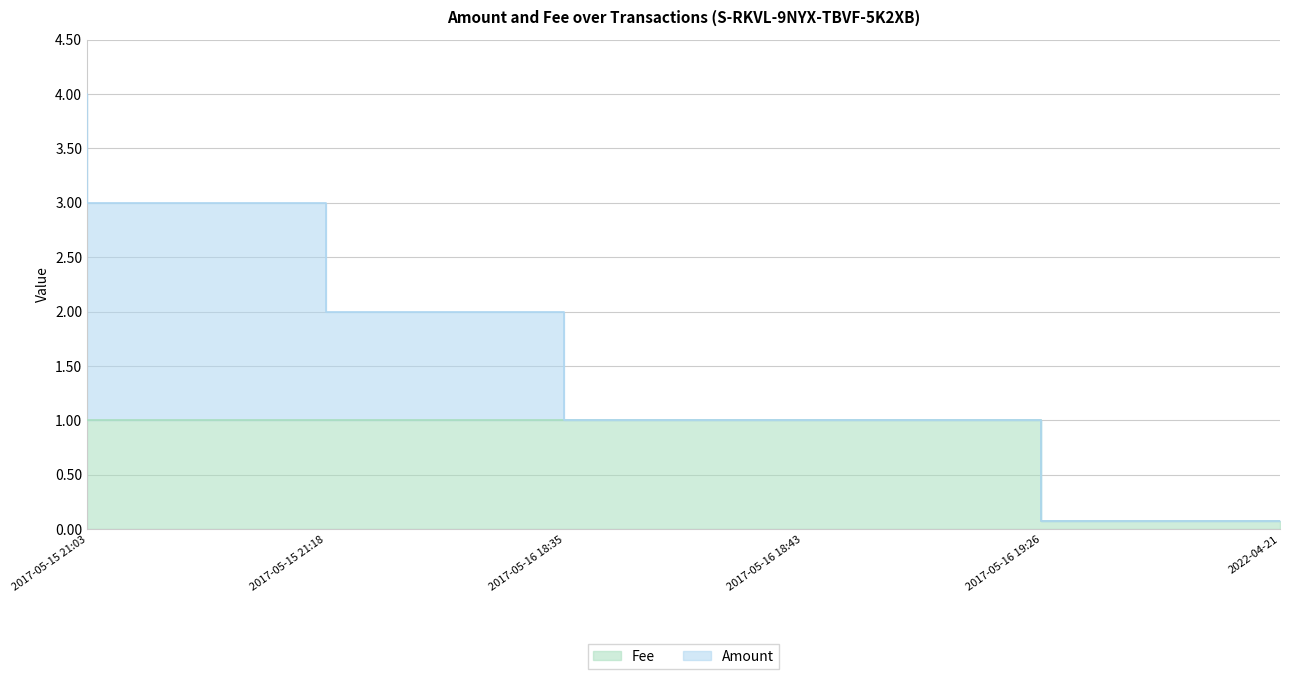

At how many categories does at least one series exceed 1?

2